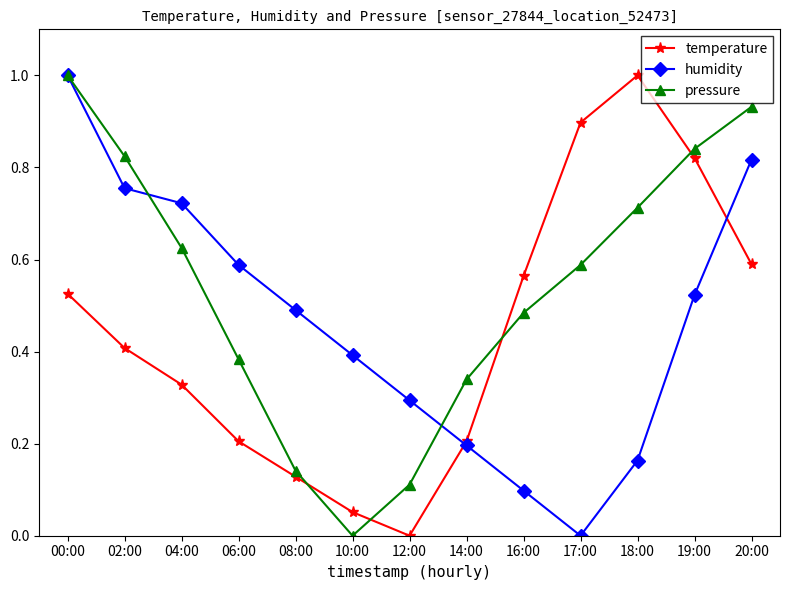

Count the number of data series in this chart.

3